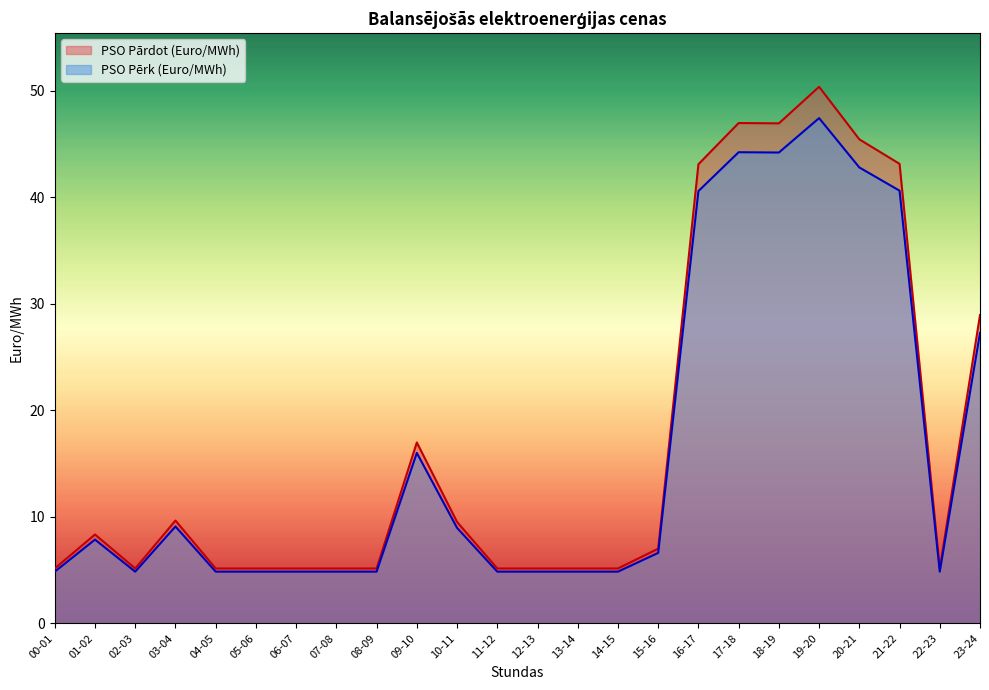

Count the number of data series in this chart.

2